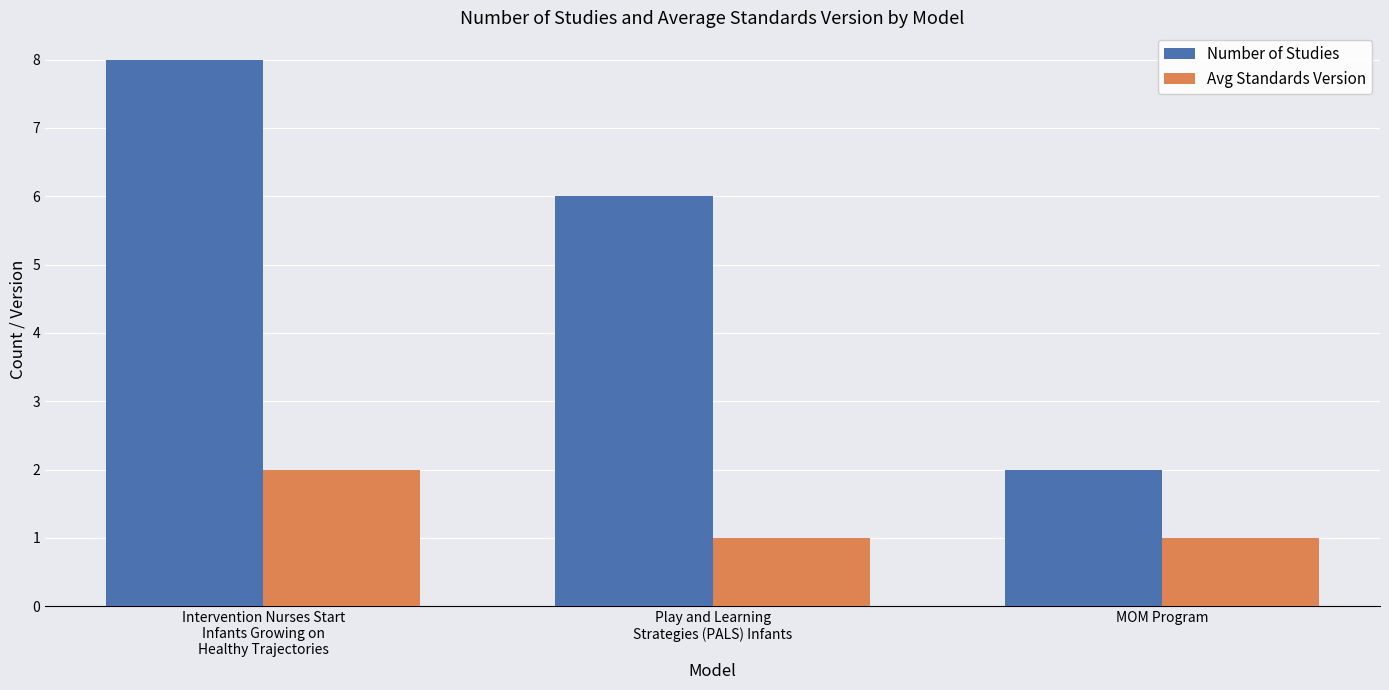

Between Play and Learning
Strategies (PALS) Infants and MOM Program, which series saw the biggest shift?

Number of Studies